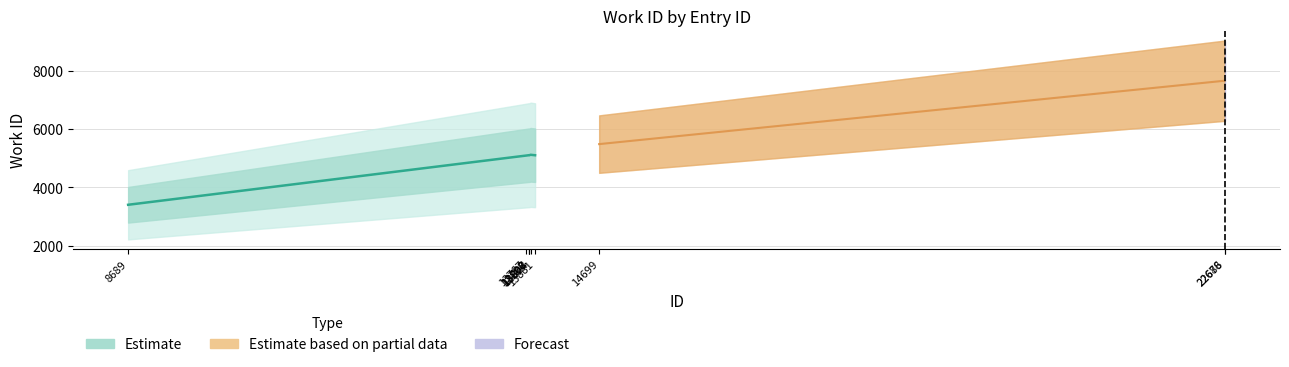

List the labels in order of value, smallest first.

8689, 13767, 13798, 13807, 13808, 13881, 13824, 14699, 22678, 22686